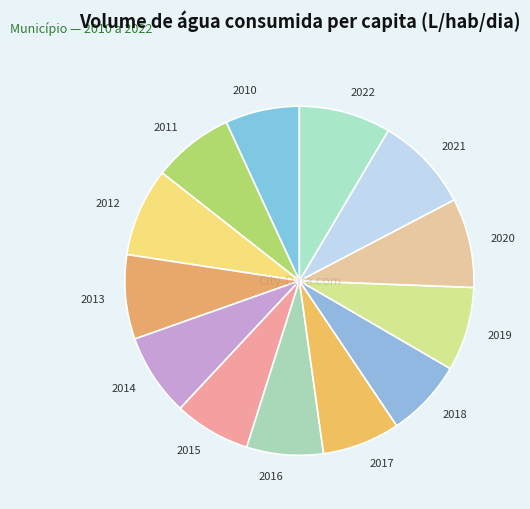

Which has a higher value, 2021 or 2013?

2021